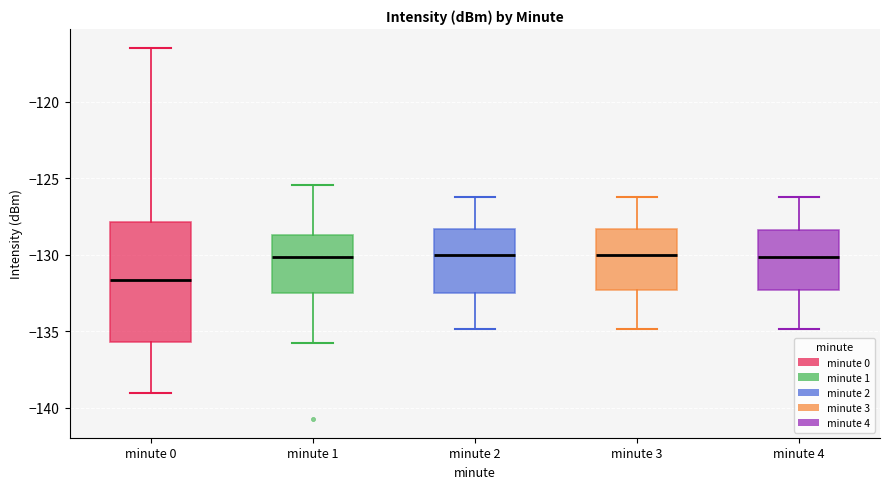

Comparing the boxes themselves (not the whiskers), which one is the tallest?

minute 0